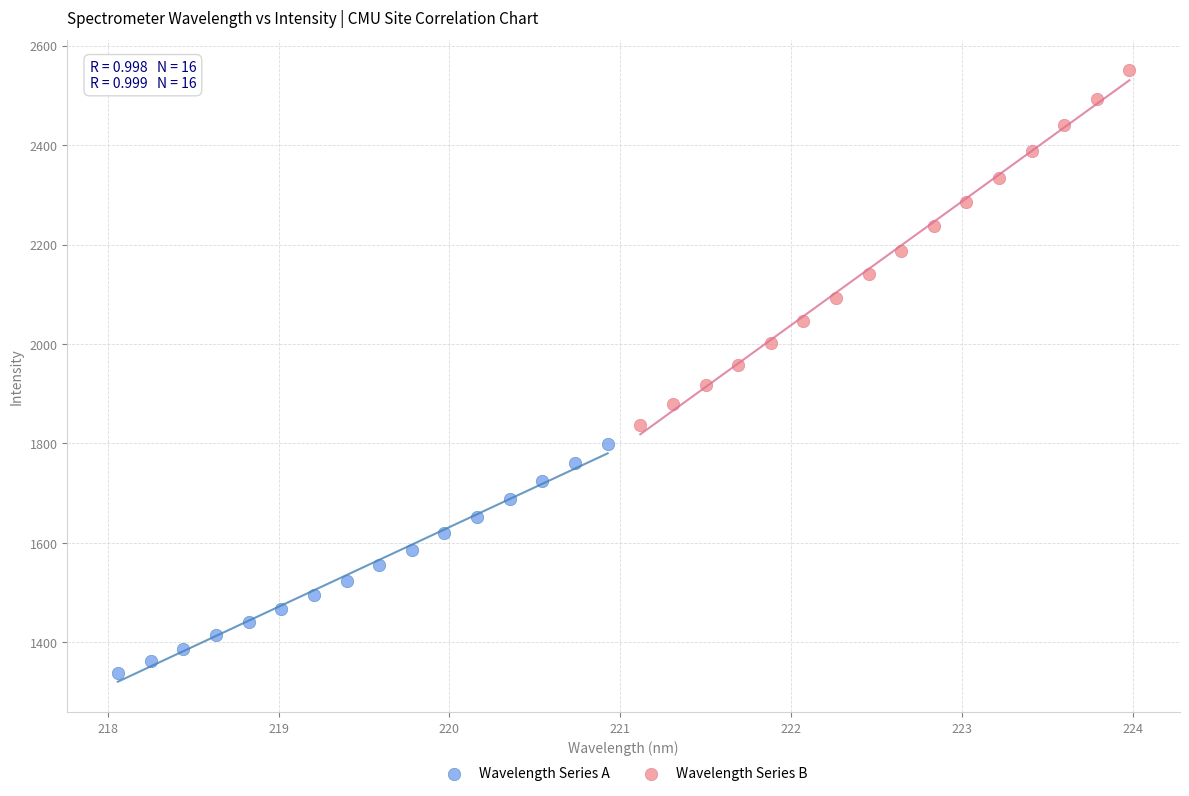

Which series has the largest Y range (max minus min)?

Wavelength Series B